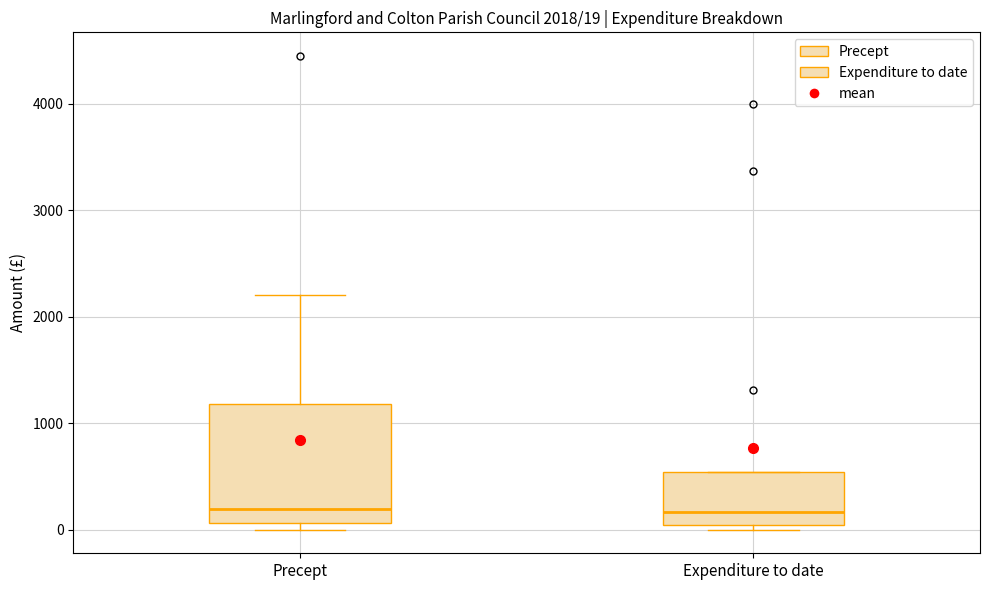

Comparing the boxes themselves (not the whiskers), which one is the tallest?

Precept